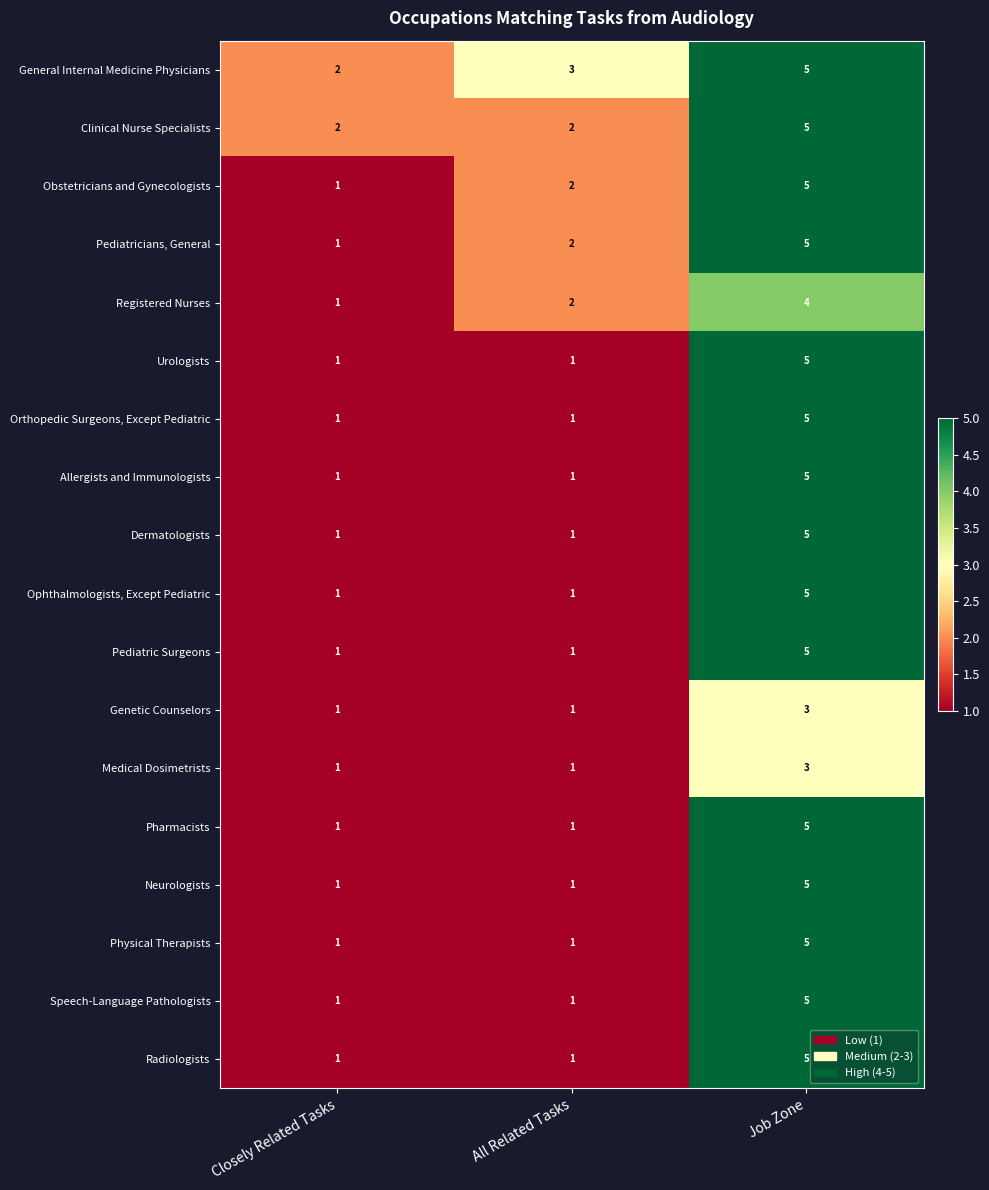

The General Internal Medicine Physicians series shows 3 at All Related Tasks. True or false?

True